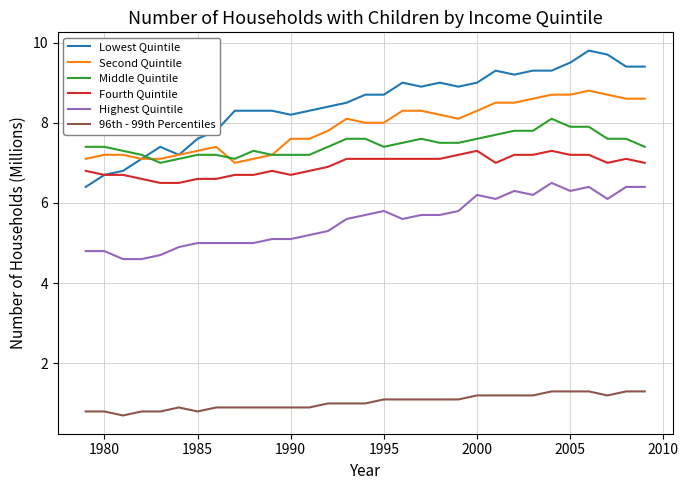

What is the maximum value for Middle Quintile?

8.1